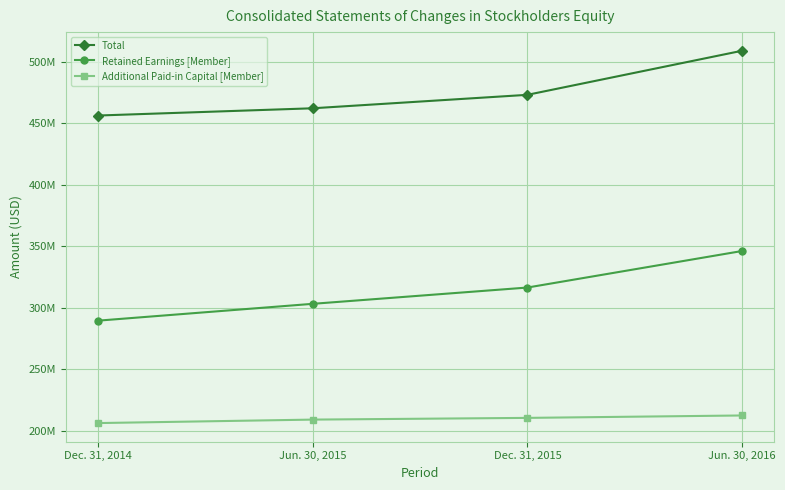

What are all the series names shown in the legend?

Total, Retained Earnings [Member], Additional Paid-in Capital [Member]